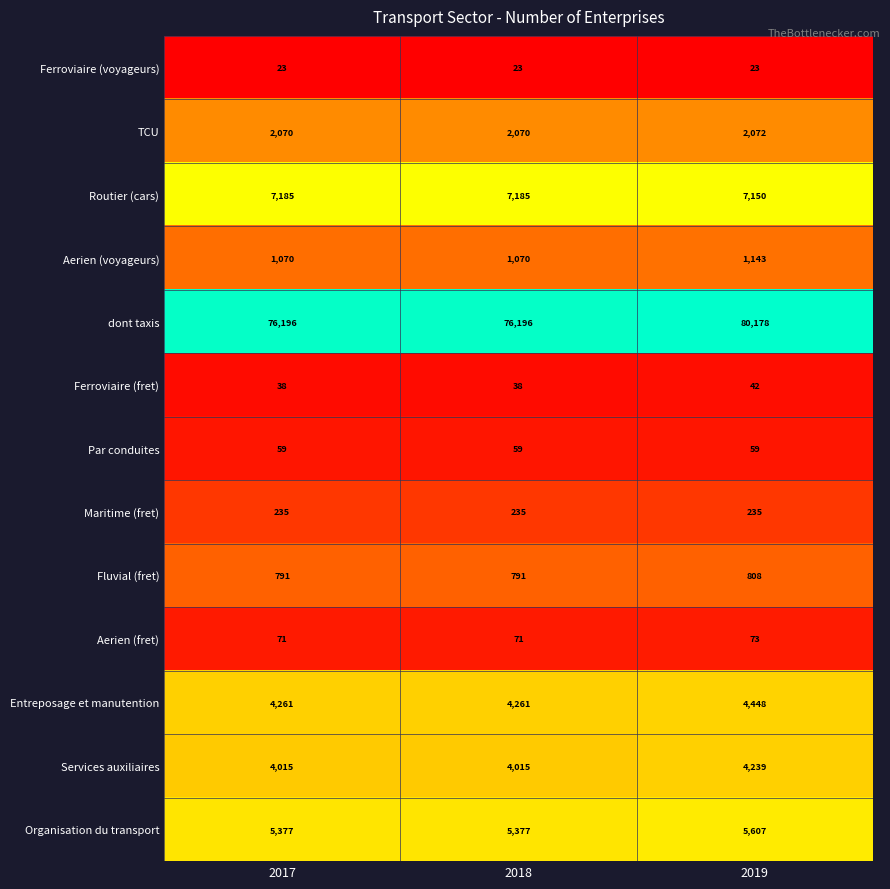

Is the value of Organisation du transport at 2017 greater than the value of Services auxiliaires at 2017?

Yes